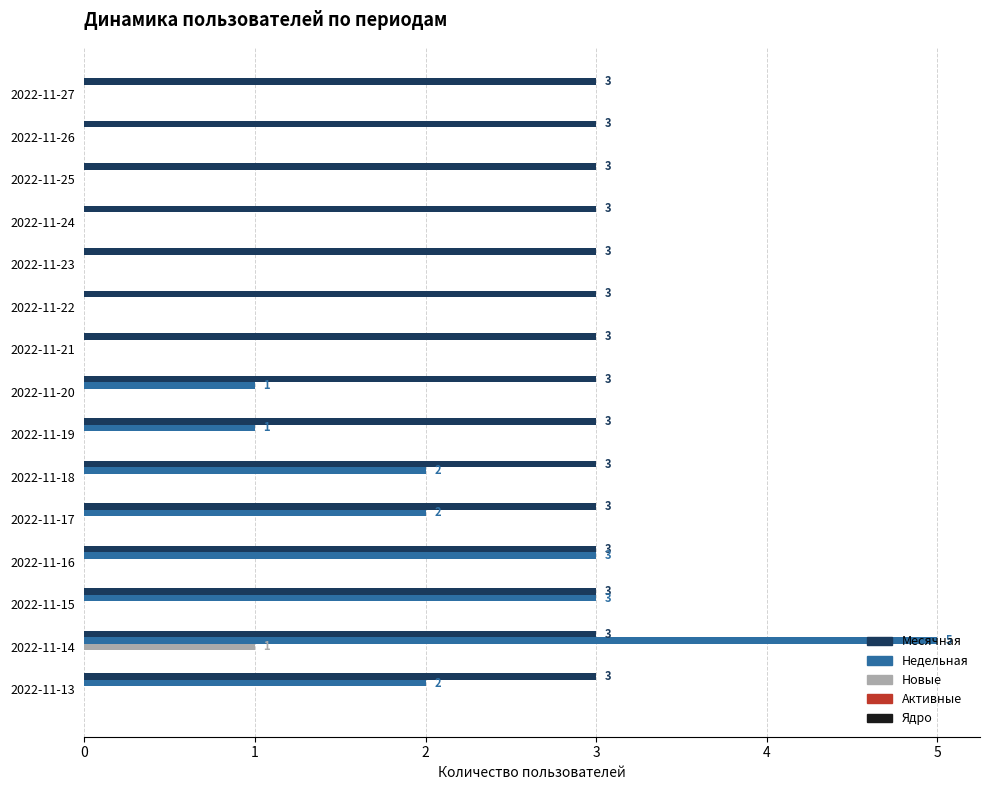

At which category is the sum across all series the highest?

2022-11-14